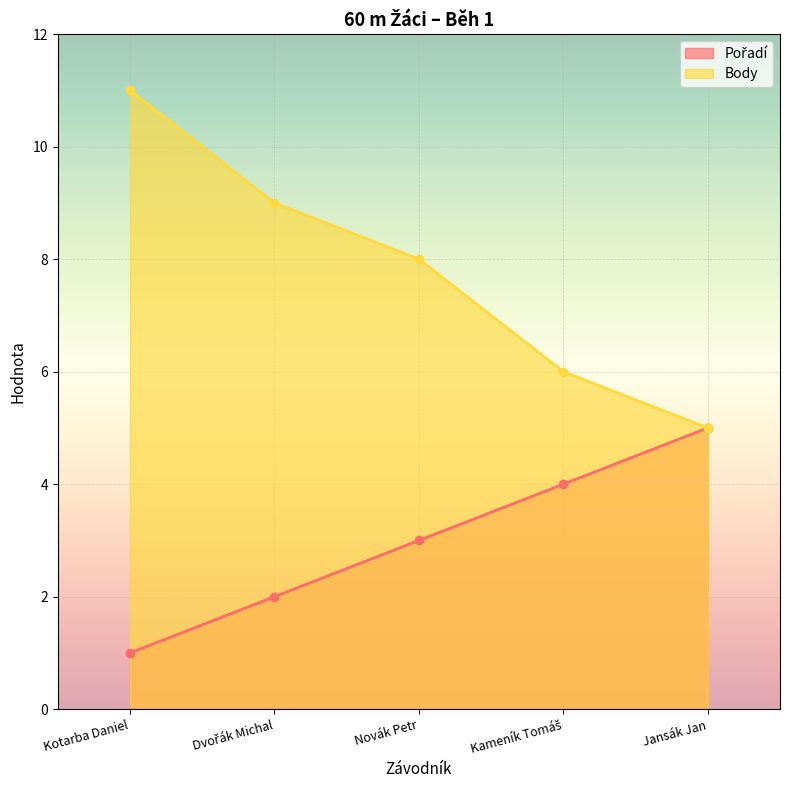

True or false: Body has more than 1 points higher than both neighbors.

False